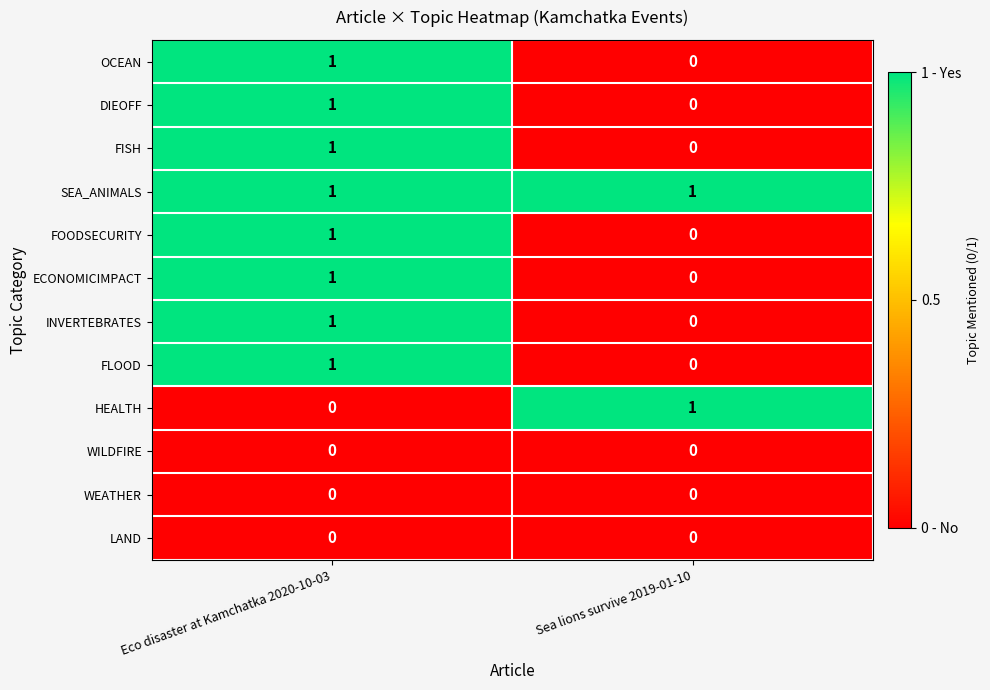

List the labels in order of FLOOD value, largest first.

Eco disaster at Kamchatka 2020-10-03, Sea lions survive 2019-01-10